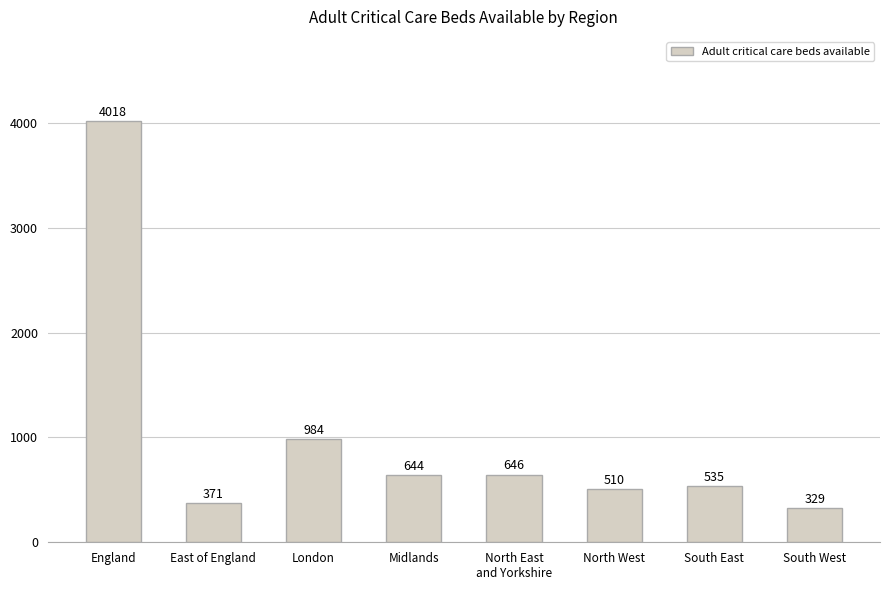

What is the change in value from London to South West?

-655